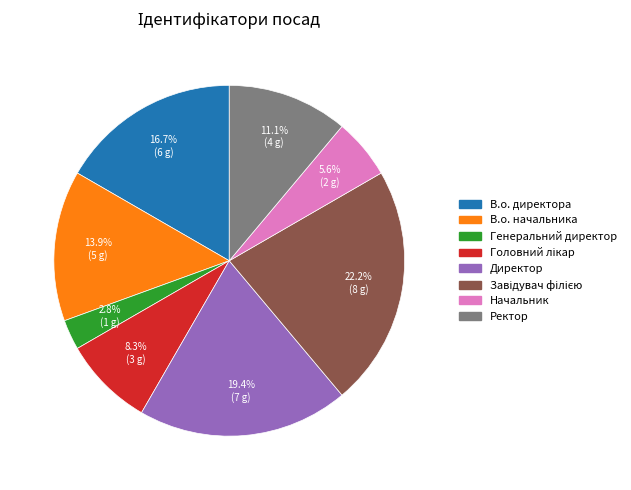

Is there any slice that represents more than half of the pie?

No